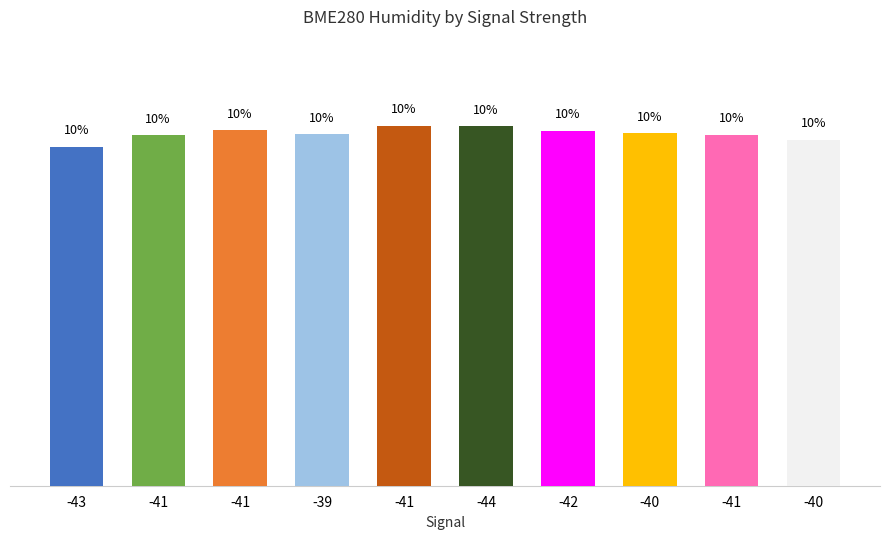

At which label is the value closest to 9?

-43